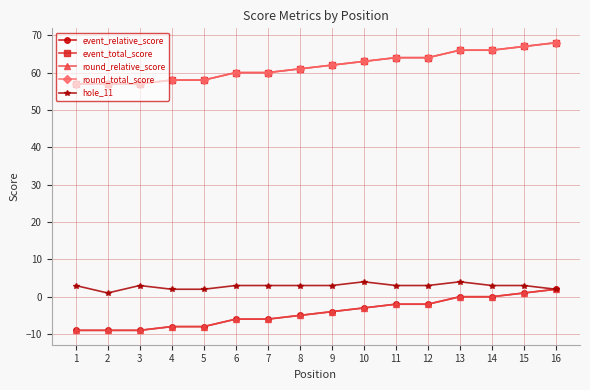

What is the value of the hole_11 point at the 4th from the left?

2